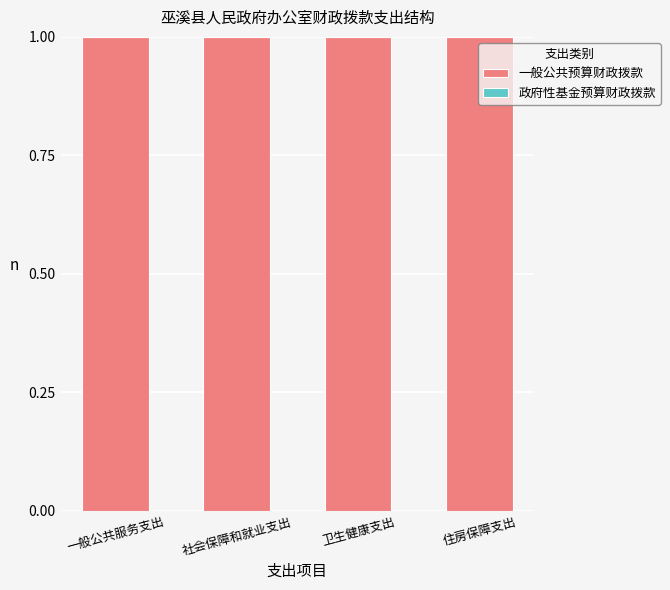

Reading left to right, transcribe all the data shown in this chart.

一般公共预算财政拨款: 一般公共服务支出=1.0	社会保障和就业支出=1.0	卫生健康支出=1.0	住房保障支出=1.0
政府性基金预算财政拨款: 一般公共服务支出=0.0	社会保障和就业支出=0.0	卫生健康支出=0.0	住房保障支出=0.0